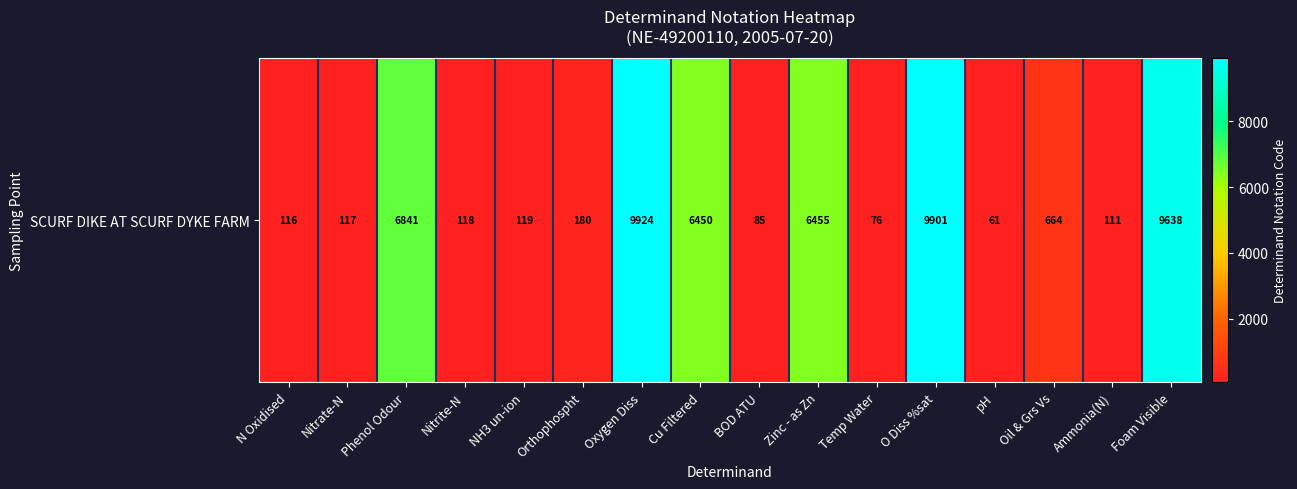

What is the maximum value shown in the chart?

9924